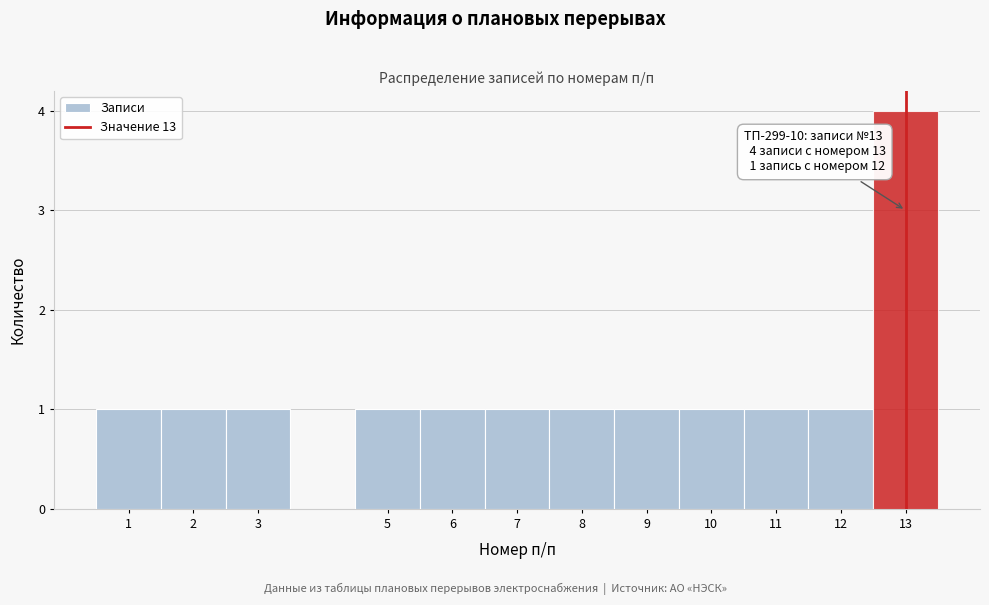

Which range on the x-axis has the tallest bar?

12.5 to 13.5